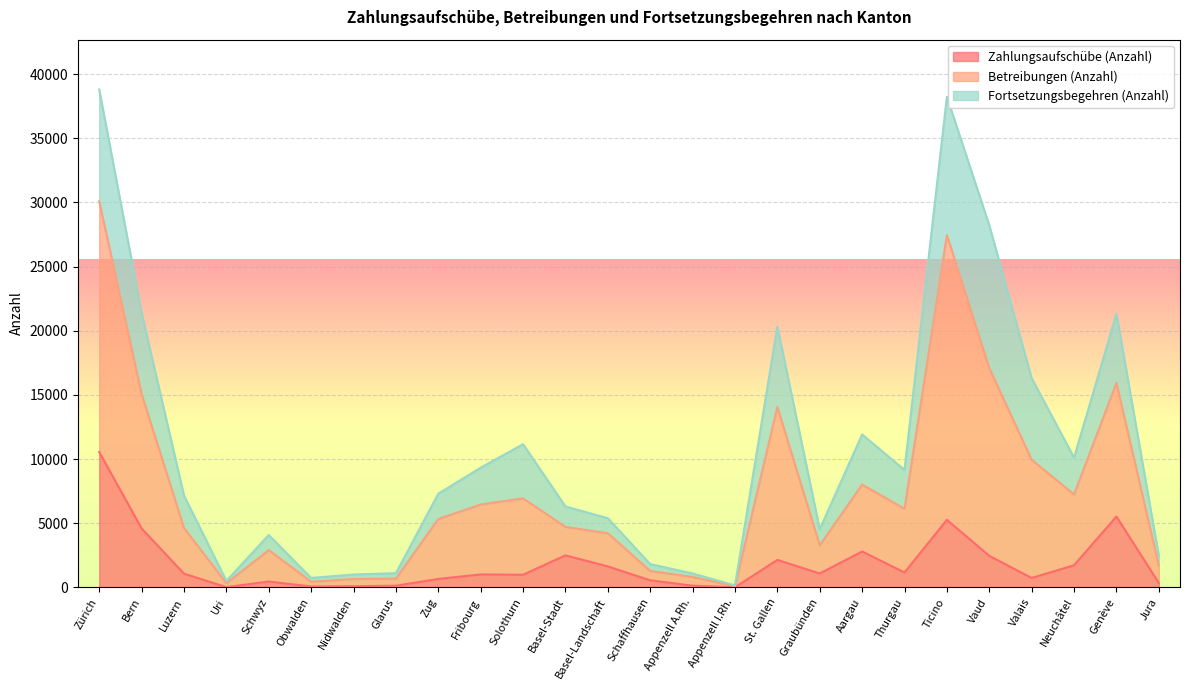

At which category does Zahlungsaufschübe (Anzahl) reach its first local valley?

Uri